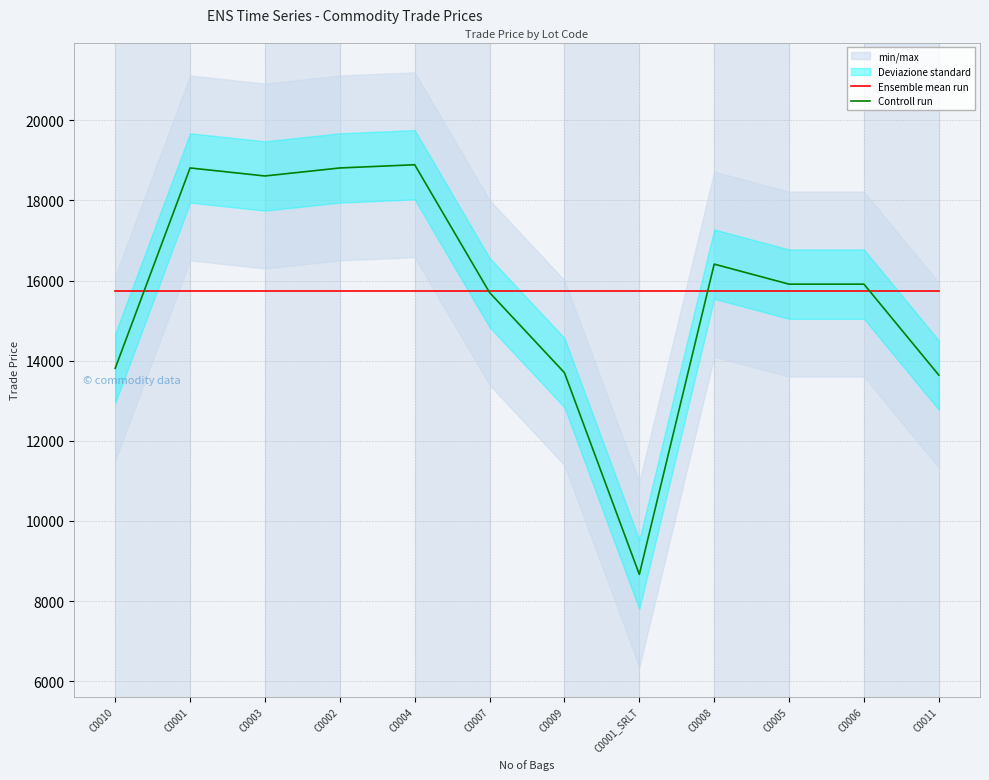

List the labels in order of Controll run value, largest first.

C0004, C0001, C0002, C0003, C0008, C0005, C0006, C0007, C0010, C0009, C0011, C0001_SRLT